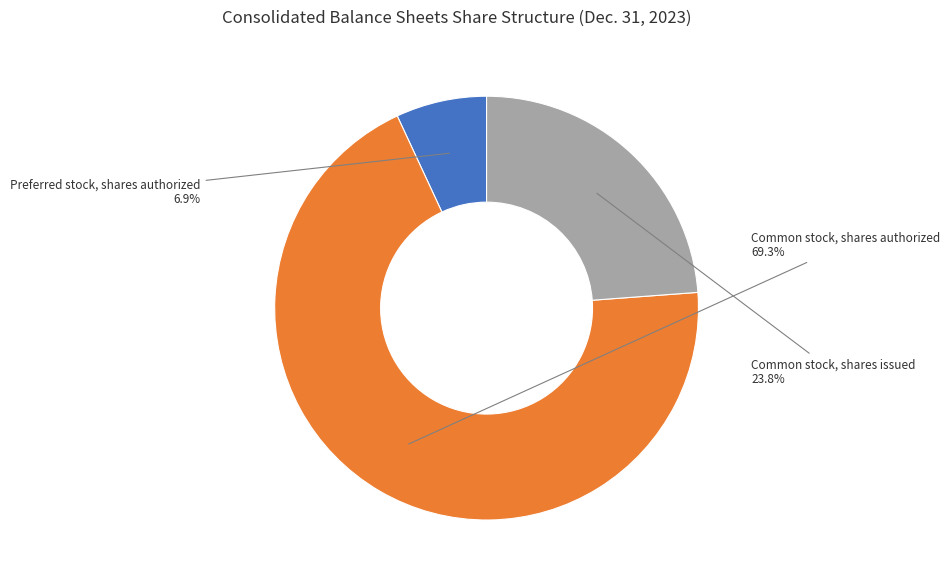

To the nearest percent, what is the average slice percentage?

33%